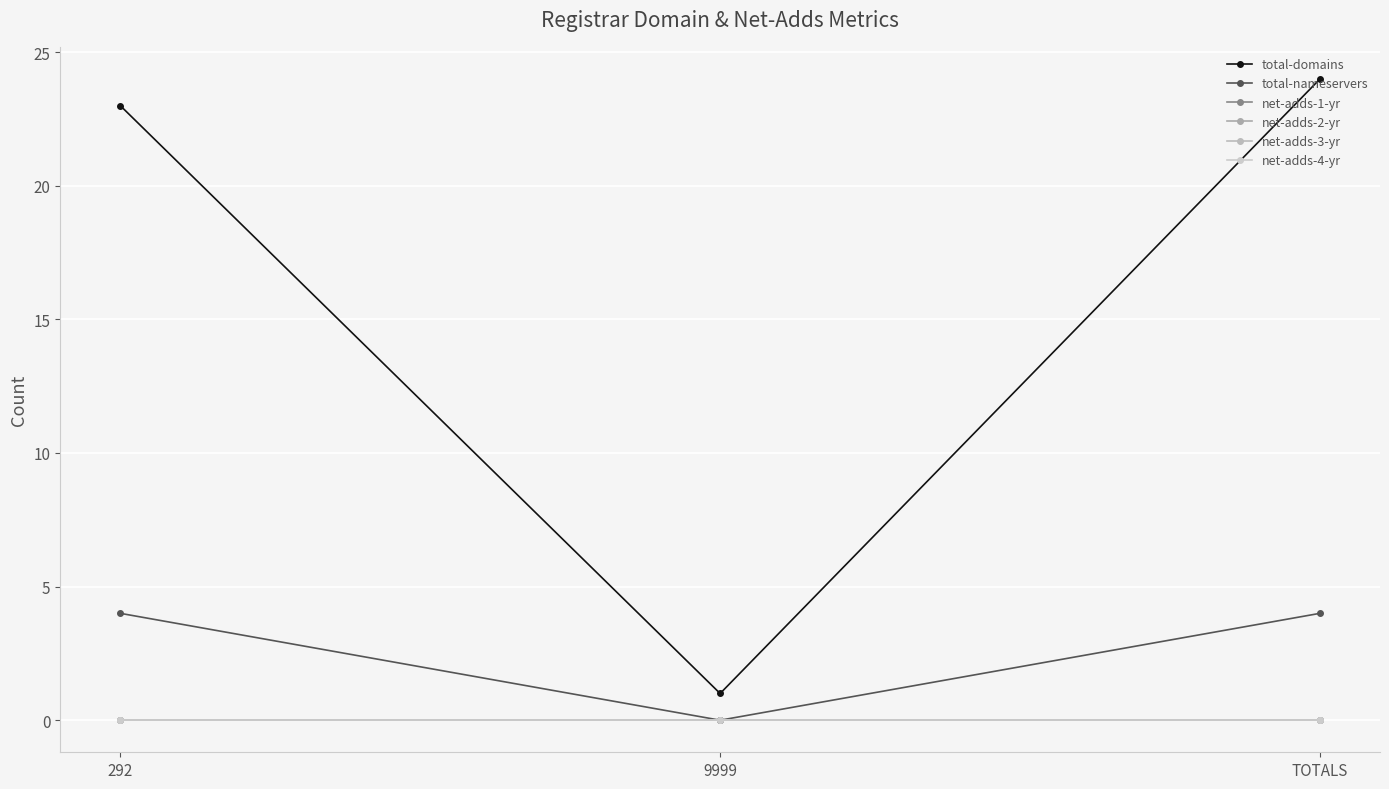

The value of net-adds-3-yr at 9999 is 0. True or false?

True